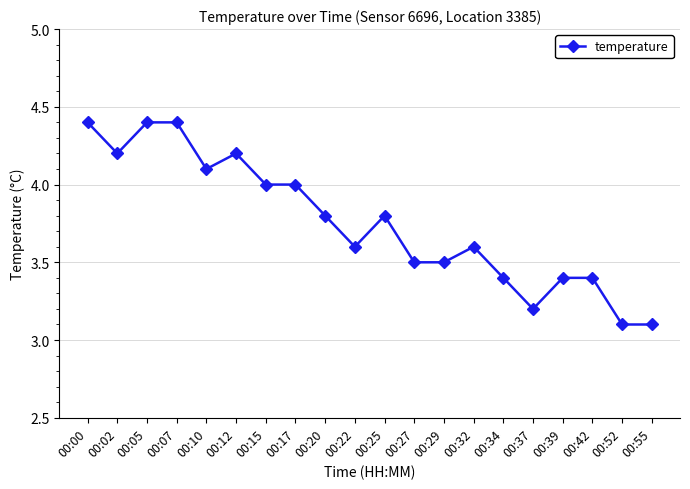

Does the chart display data point markers on the line(s)?

Yes